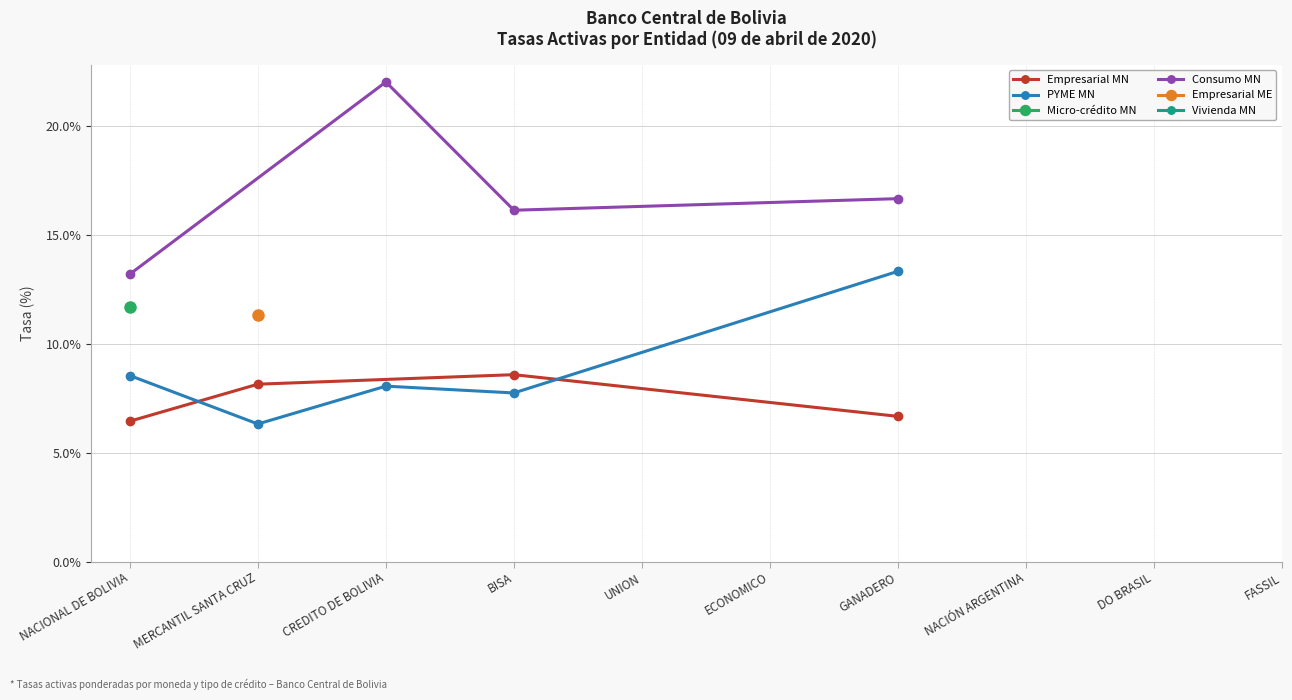

What is the total value across all series at NACIONAL DE BOLIVIA?

39.9